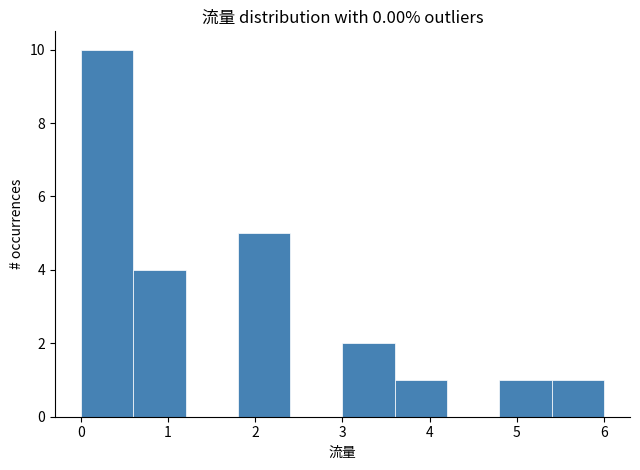

Reading left to right, list every bar in this chart as the range it spans on the x-axis followed by its height. The values are not printed on the chart, so give them approximately, as read against the axis.

0.0 to 0.6: 10
0.6 to 1.2: 4
1.2 to 1.8: 0
1.8 to 2.4: 5
2.4 to 3.0: 0
3.0 to 3.6: 2
3.6 to 4.2: 1
4.2 to 4.8: 0
4.8 to 5.4: 1
5.4 to 6.0: 1